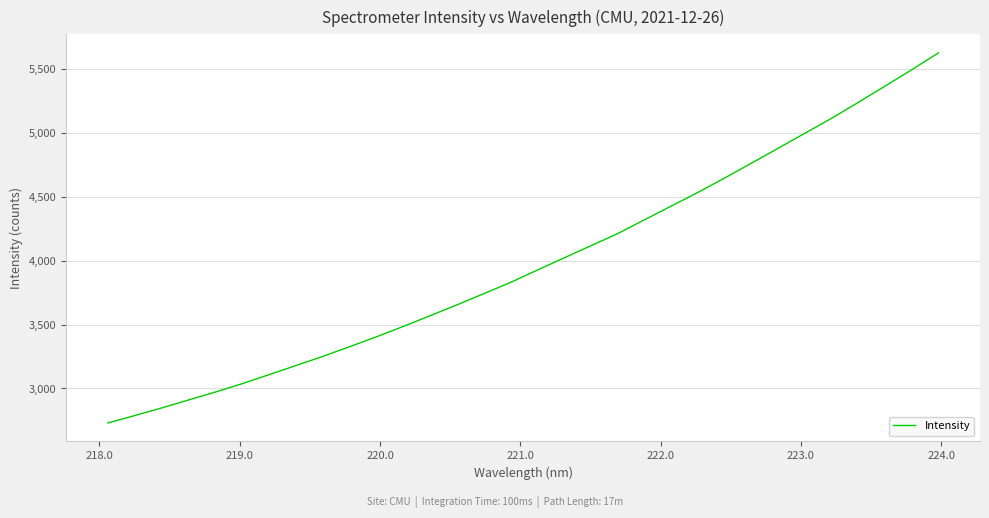

What is the minimum value shown in the chart?

2730.0